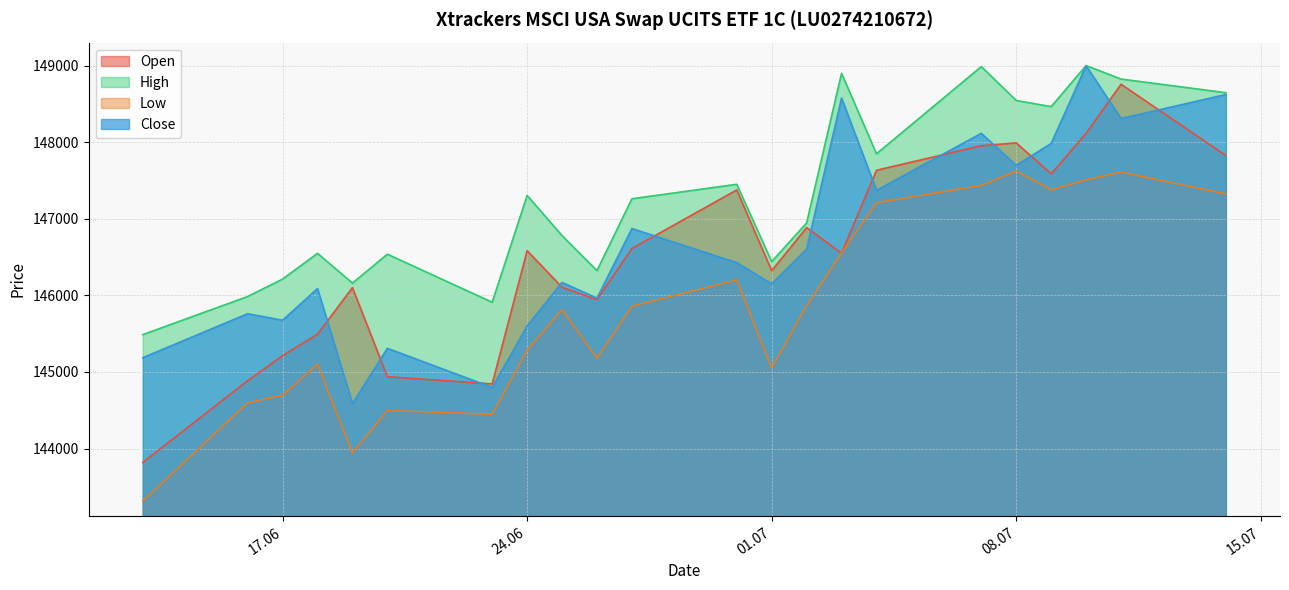

At which category does High reach its first local peak?

18.06.2025